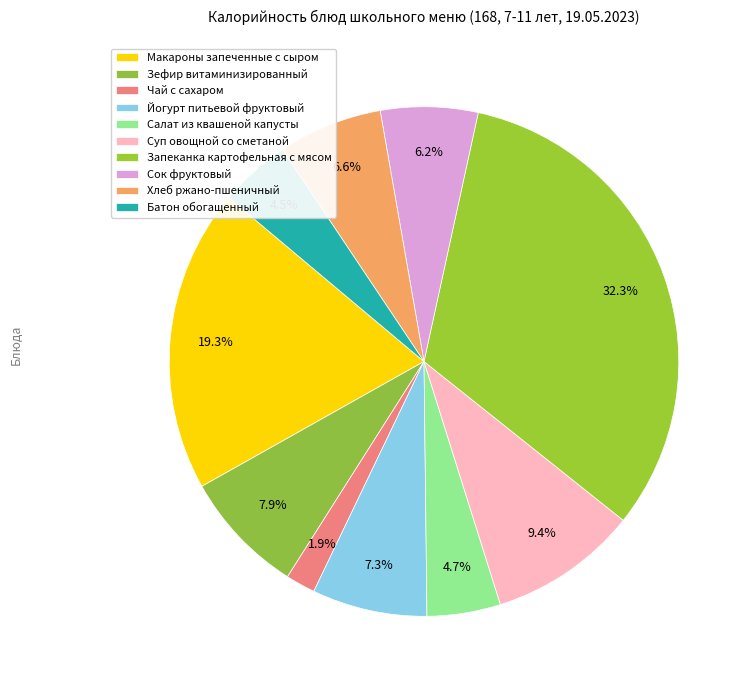

Which has a higher value, Батон обогащенный or Хлеб ржано-пшеничный?

Хлеб ржано-пшеничный